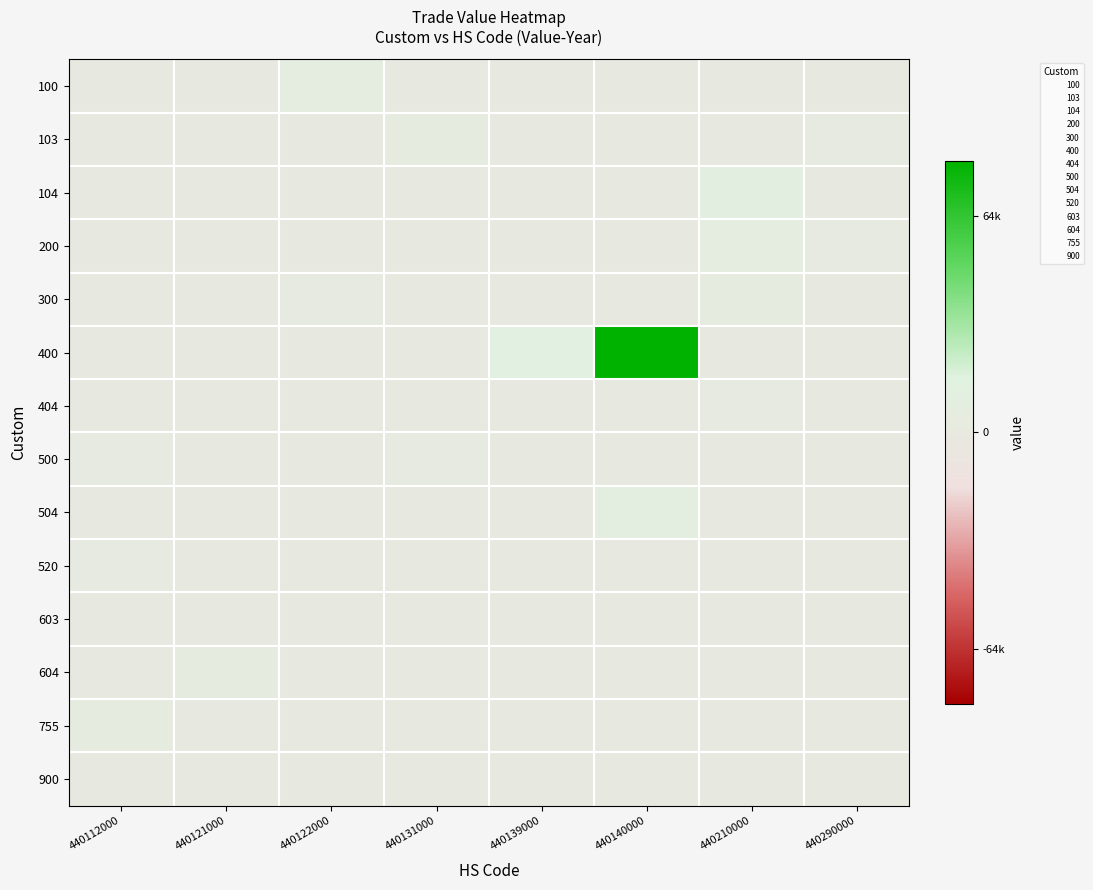

Reading right to left, list all the values displayed in this chart.

100: 440290000=0	440210000=0	440140000=0	440139000=0	440131000=0	440122000=7545	440121000=0	440112000=0
103: 440290000=1365	440210000=0	440140000=0	440139000=329	440131000=3200	440122000=463	440121000=1138	440112000=0
104: 440290000=0	440210000=10693	440140000=0	440139000=0	440131000=0	440122000=0	440121000=0	440112000=332
200: 440290000=1301	440210000=6148	440140000=0	440139000=0	440131000=0	440122000=0	440121000=1140	440112000=0
300: 440290000=0	440210000=3430	440140000=0	440139000=0	440131000=0	440122000=2409	440121000=0	440112000=0
400: 440290000=0	440210000=593	440140000=79651	440139000=12642	440131000=360	440122000=0	440121000=517	440112000=0
404: 440290000=0	440210000=1288	440140000=0	440139000=0	440131000=0	440122000=795	440121000=0	440112000=0
500: 440290000=0	440210000=0	440140000=352	440139000=0	440131000=1410	440122000=0	440121000=0	440112000=2305
504: 440290000=0	440210000=0	440140000=8764	440139000=0	440131000=0	440122000=0	440121000=0	440112000=0
520: 440290000=0	440210000=0	440140000=0	440139000=0	440131000=0	440122000=0	440121000=0	440112000=1540
603: 440290000=0	440210000=0	440140000=0	440139000=0	440131000=620	440122000=0	440121000=0	440112000=0
604: 440290000=500	440210000=0	440140000=0	440139000=0	440131000=0	440122000=0	440121000=3648	440112000=0
755: 440290000=0	440210000=0	440140000=0	440139000=0	440131000=0	440122000=0	440121000=0	440112000=3421
900: 440290000=0	440210000=0	440140000=0	440139000=0	440131000=347	440122000=0	440121000=0	440112000=0